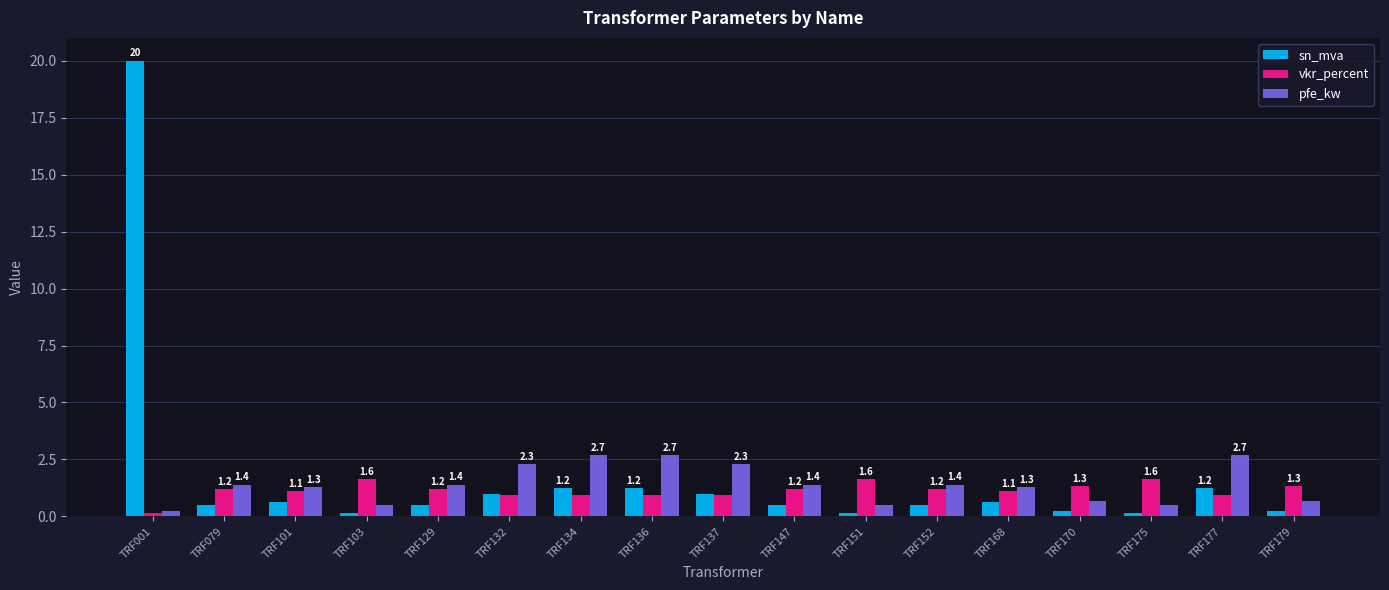

What are all the series names shown in the legend?

sn_mva, vkr_percent, pfe_kw